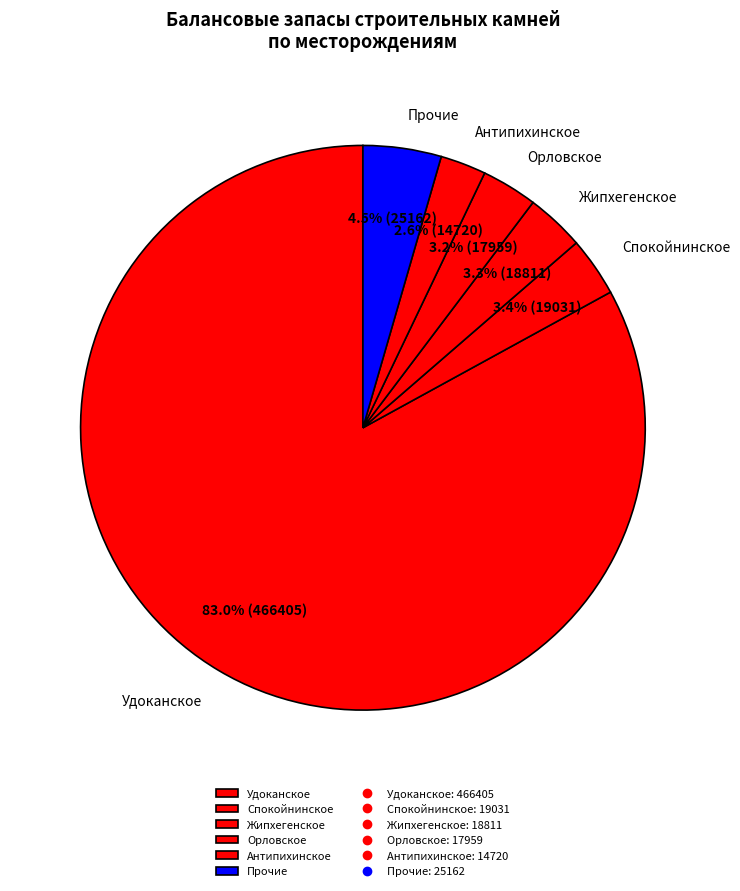

What percentage is NOT represented by Жипхегенское?

96.7%